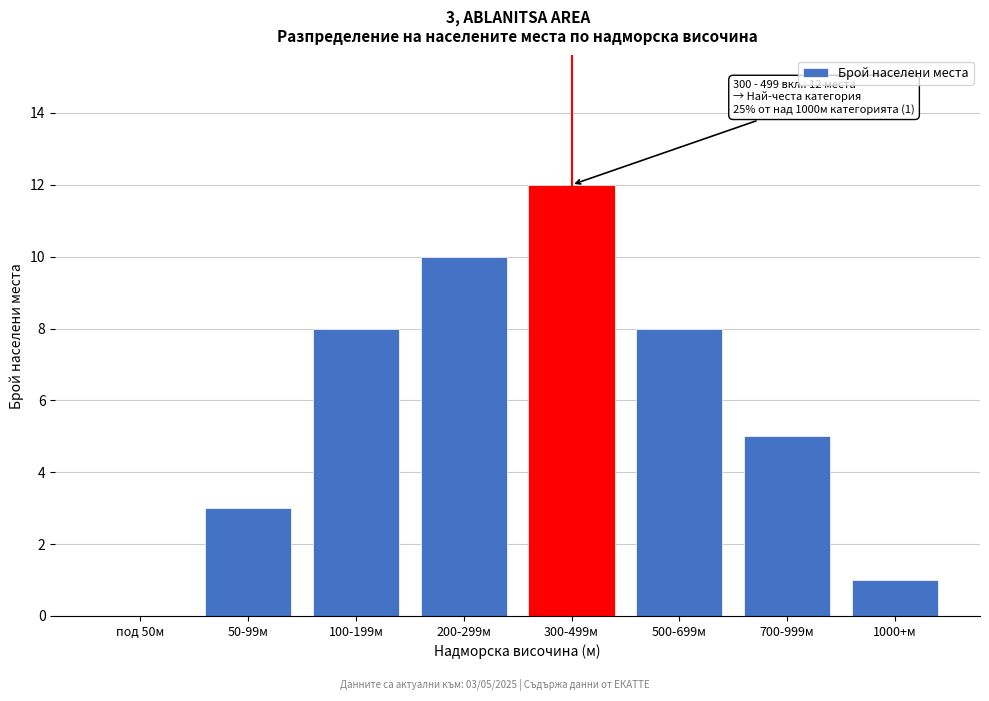

Reading left to right, what are all the values shown in this chart?

под 50м=0	50-99м=3	100-199м=8	200-299м=10	300-499м=12	500-699м=8	700-999м=5	1000+м=1